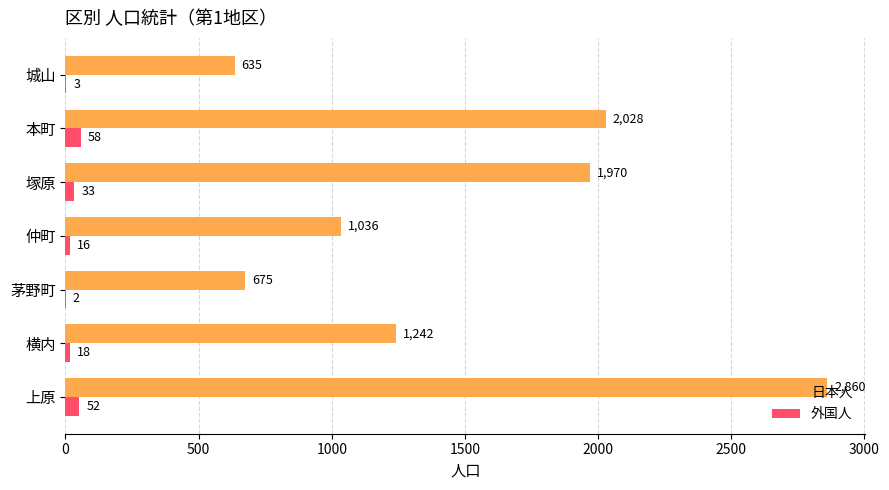

At which category is the sum across all series the highest?

上原